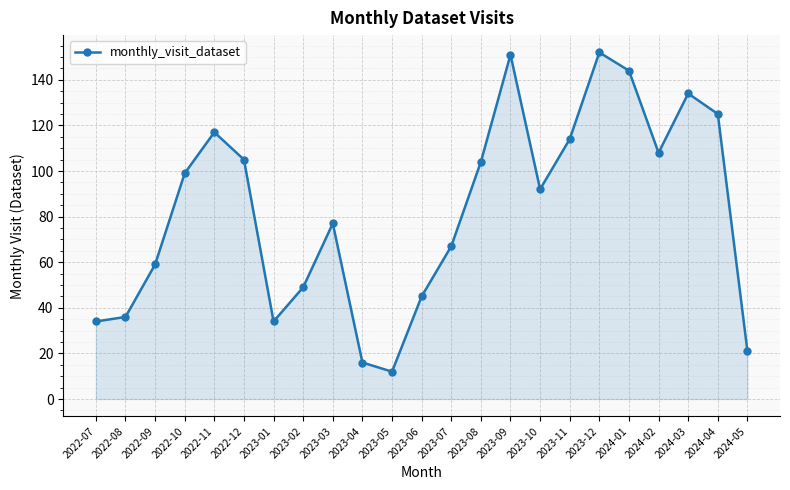

What is the change in value from 2023-03 to 2024-04?

+48